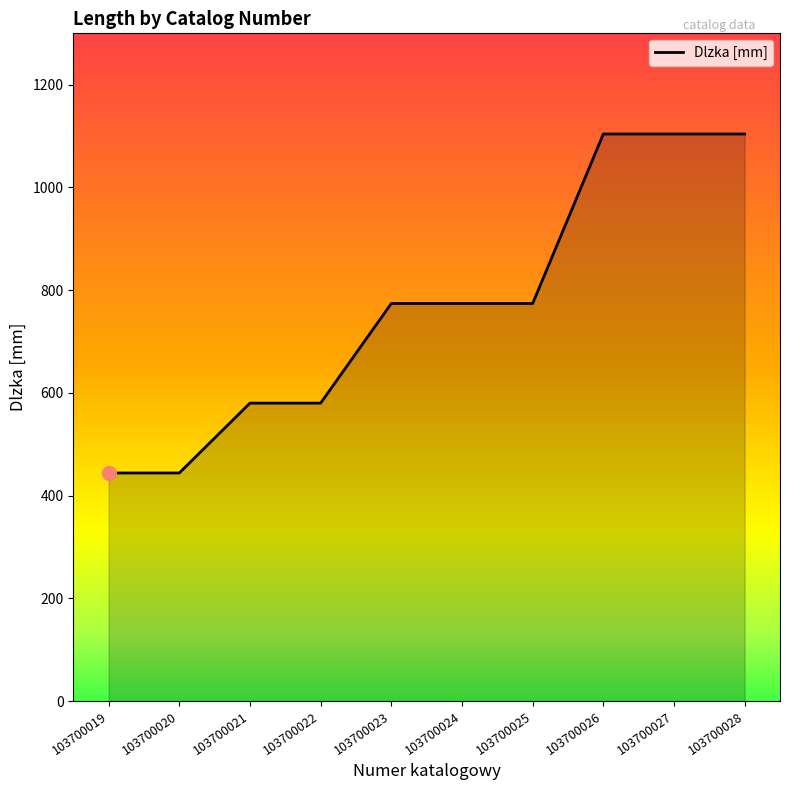

Approximately how many times larger is the value at 103700020 compared to 103700021?

0.8